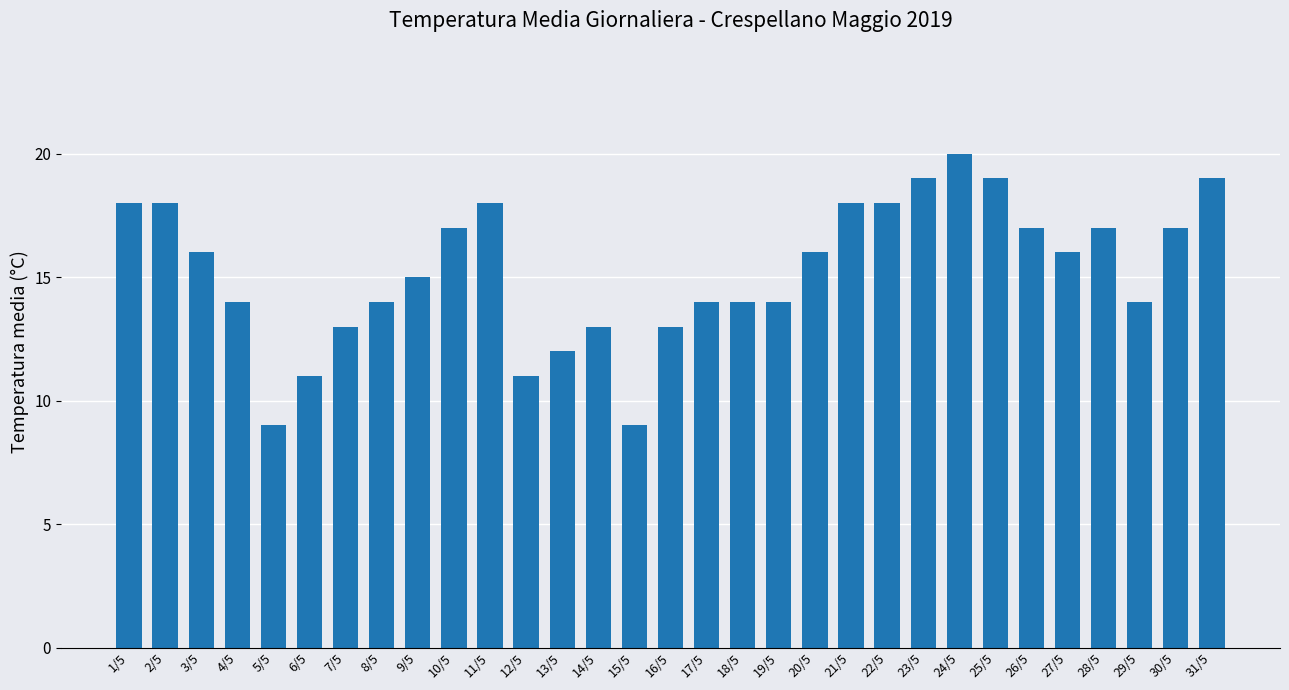

What is the greatest value displayed?

20